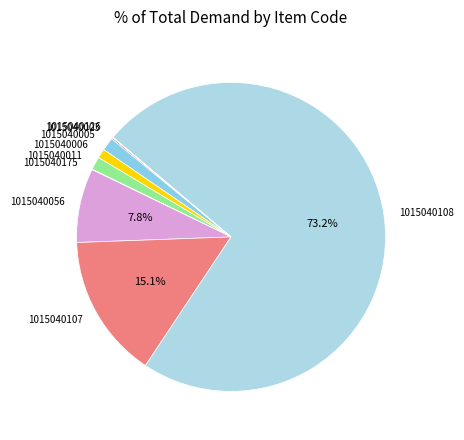

What is the largest slice in the pie chart?

1015040108